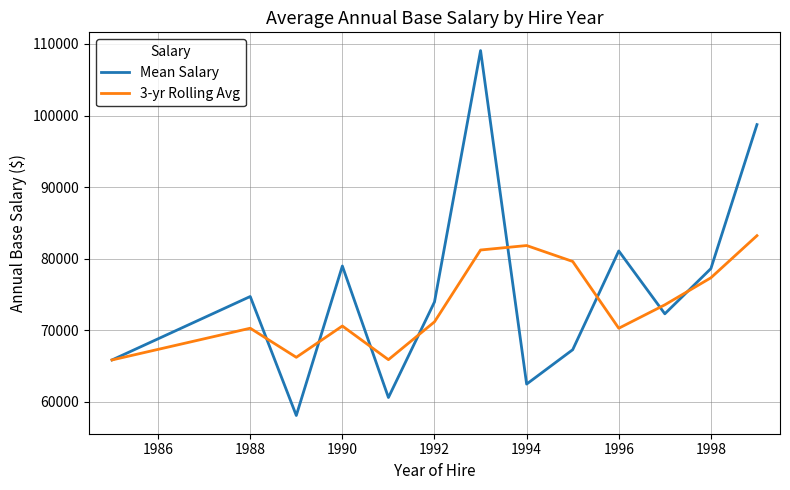

Which series has the largest total across all categories?

Mean Salary